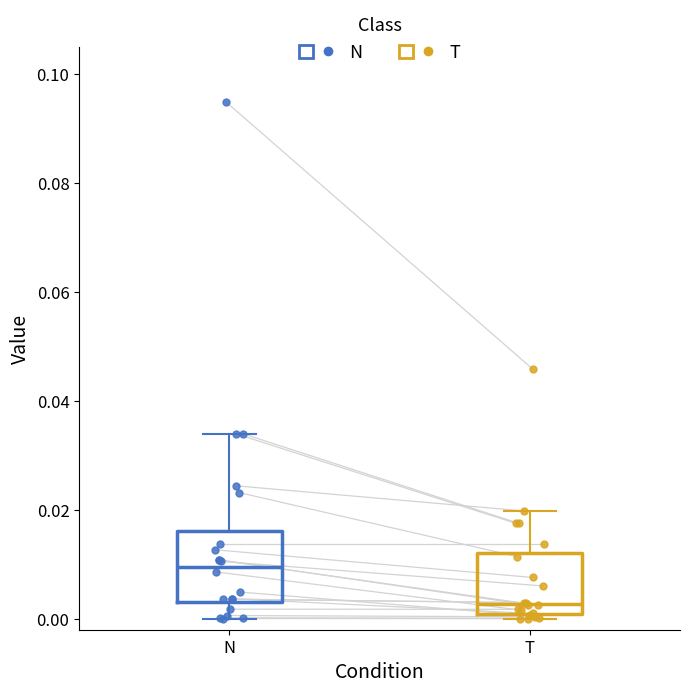

Where does the median line of the box for T sit on the y-axis? The values are not printed on the chart, so give them approximately, as read against the axis.

0.002